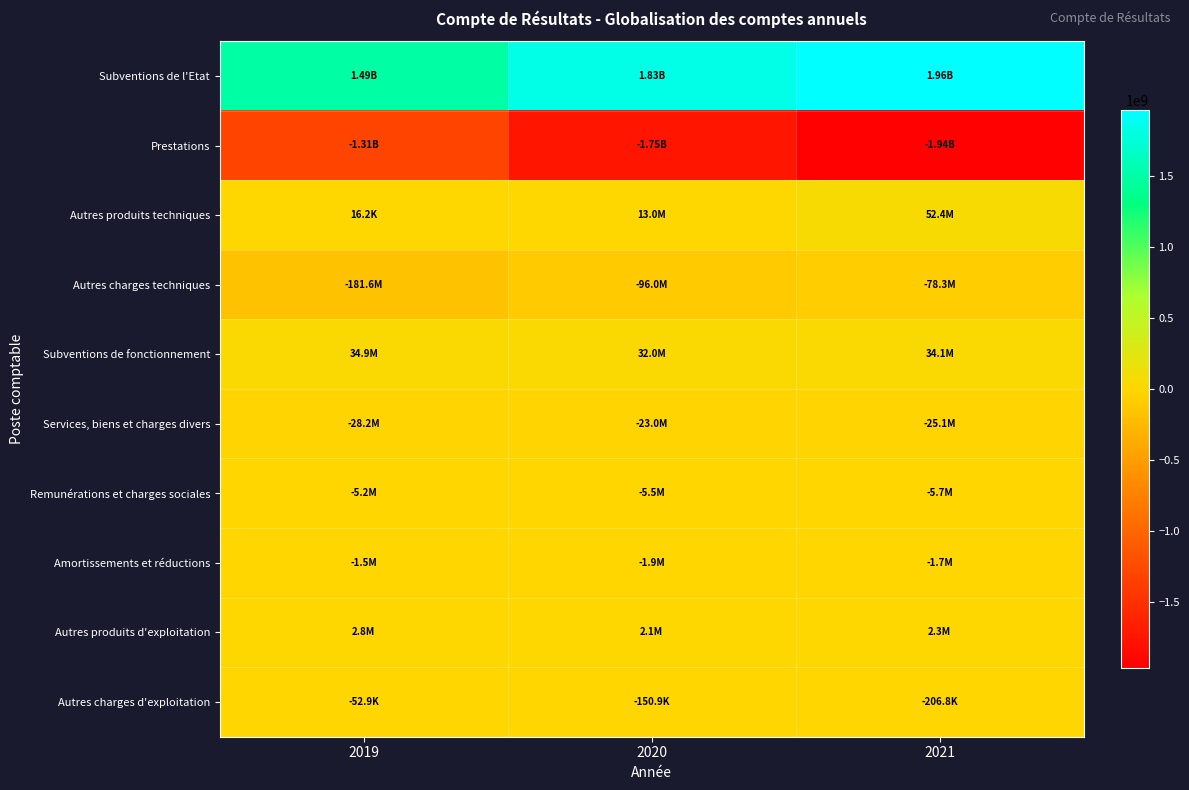

Which category has the highest value across all series?

2021